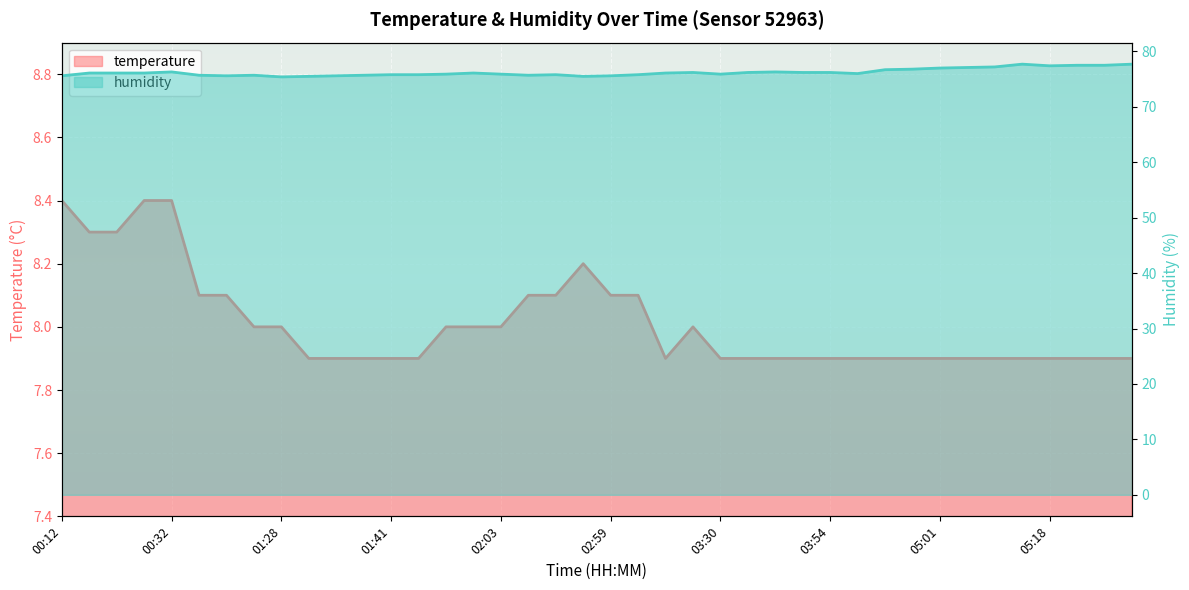

At 05:15, list the series in order from largest to smallest.

humidity, temperature